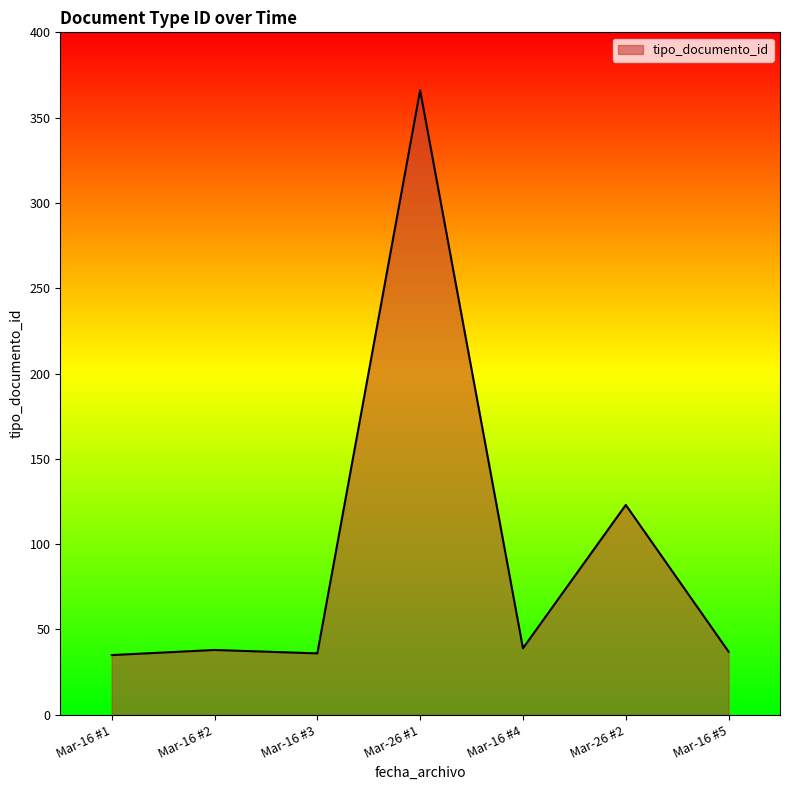

True or false: there are more than 0 points higher than both neighbors.

True